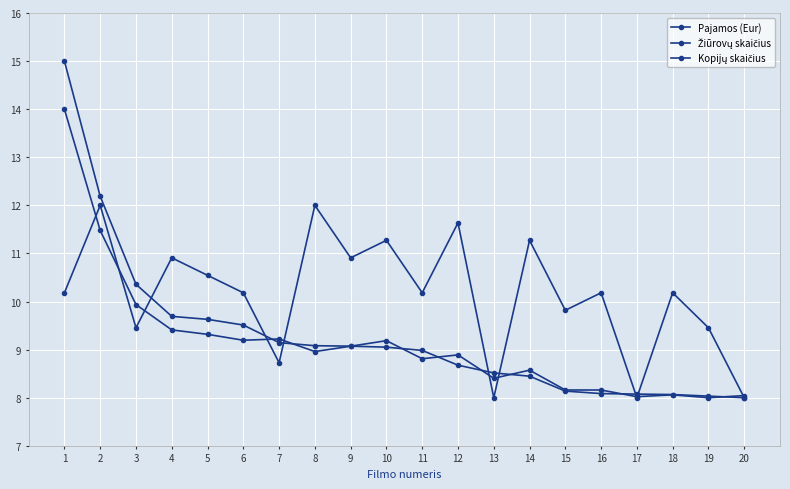

Reading left to right, list all the values displayed in this chart.

Pajamos (Eur): 15.0	12.2	10.4	9.7	9.6	9.5	9.1	9.1	9.1	9.1	9.0	8.7	8.5	8.4	8.1	8.1	8.1	8.1	8.0	8.0
Žiūrovų skaičius: 14.0	11.5	9.9	9.4	9.3	9.2	9.2	9.0	9.1	9.2	8.8	8.9	8.4	8.6	8.2	8.2	8.0	8.1	8.0	8.0
Kopijų skaičius: 10.2	12.0	9.5	10.9	10.5	10.2	8.7	12.0	10.9	11.3	10.2	11.6	8.0	11.3	9.8	10.2	8.0	10.2	9.5	8.0